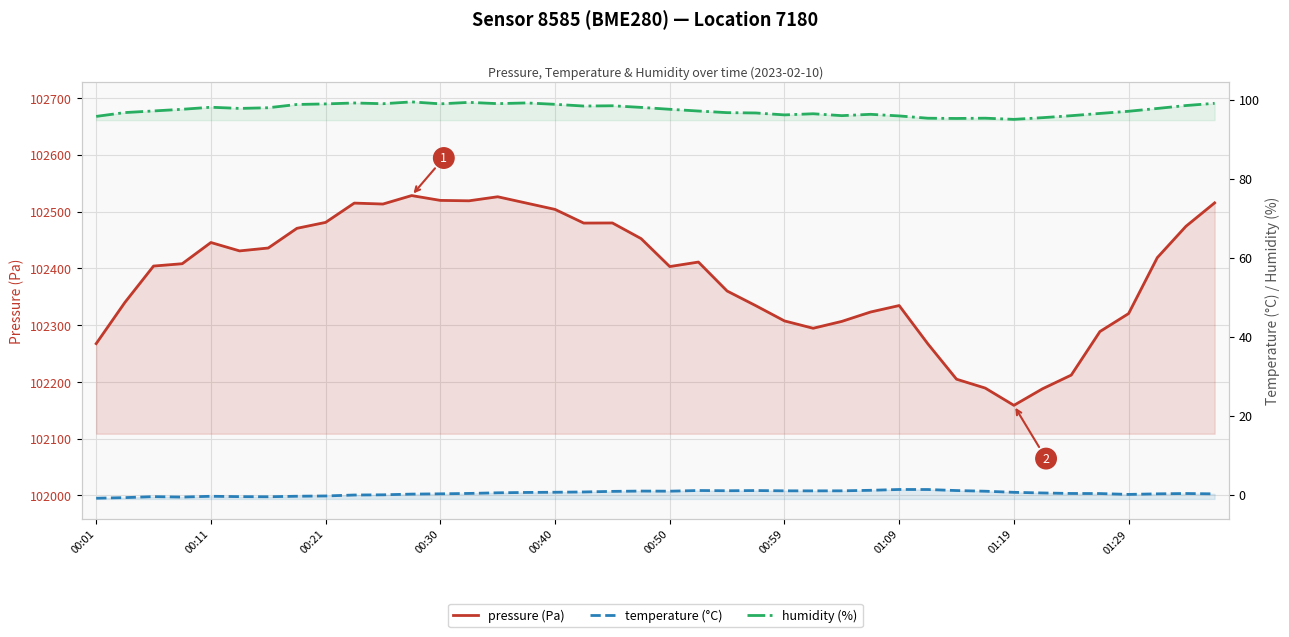

At which category does the chart reach its minimum across all series?

00:01